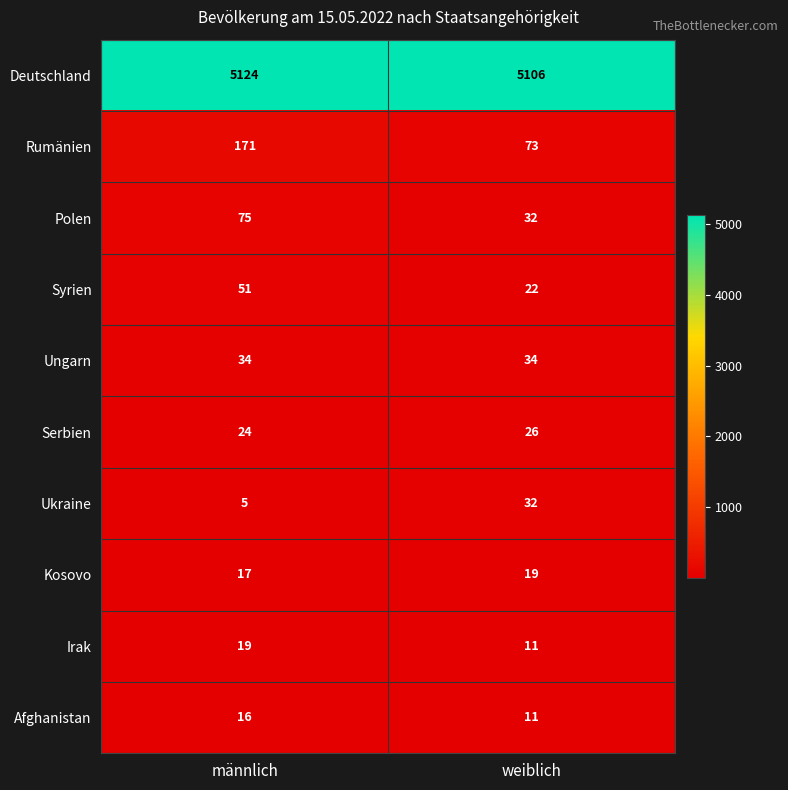

Count the number of data series in this chart.

10